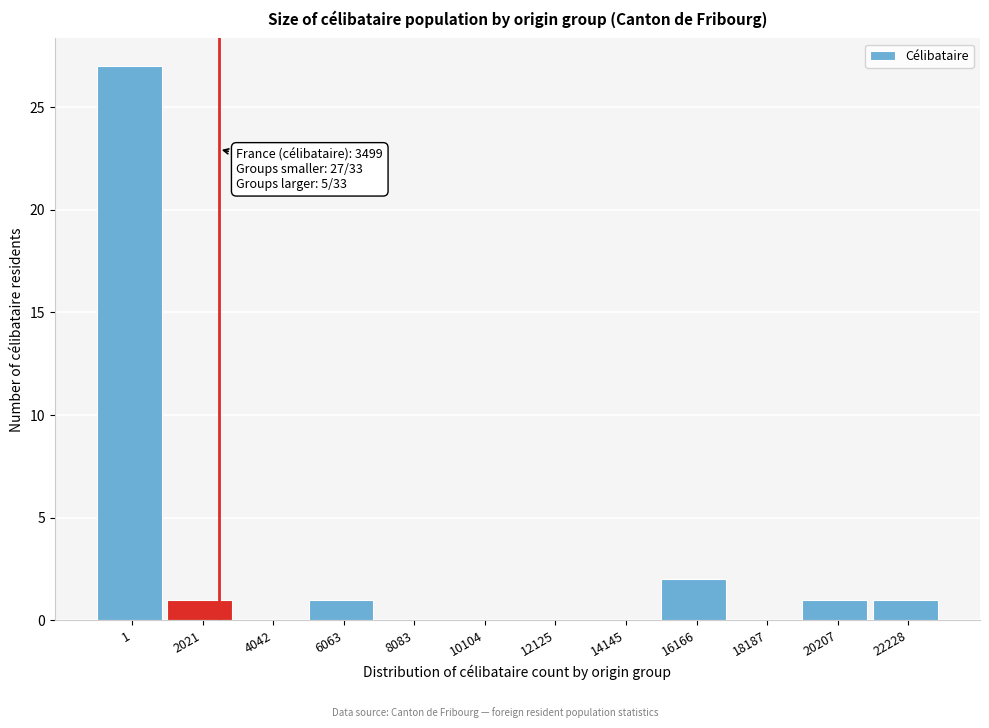

Reading left to right, transcribe all the data shown in this chart.

1=27	2021=1	4042=0	6063=1	8083=0	10104=0	12125=0	14145=0	16166=2	18187=0	20207=1	22228=1